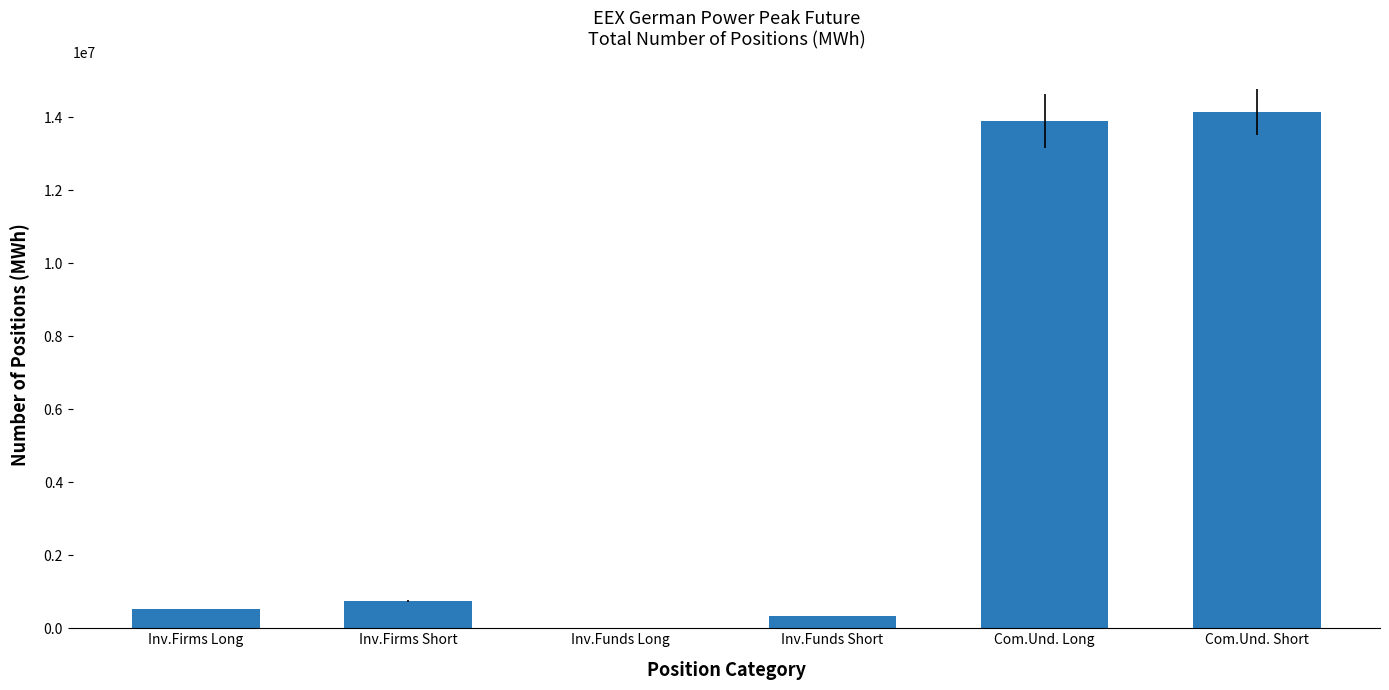

What is the greatest value displayed?

14149464